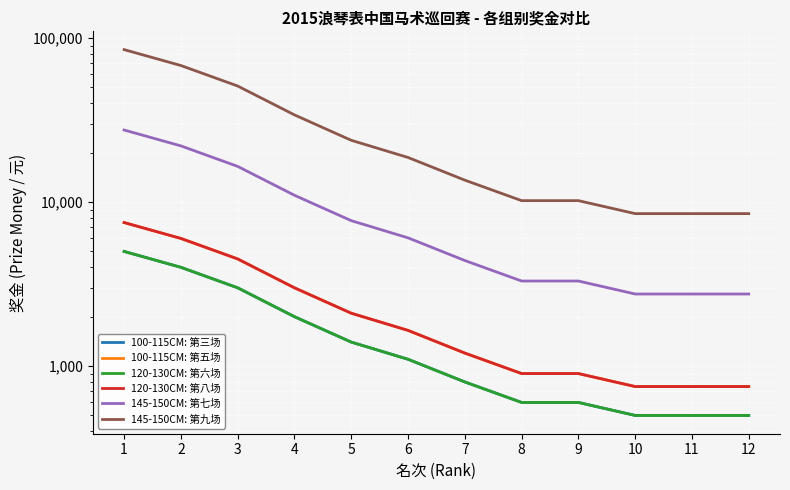

What is the difference between the maximum and minimum values in the 145-150CM: 第九场 series?

76500